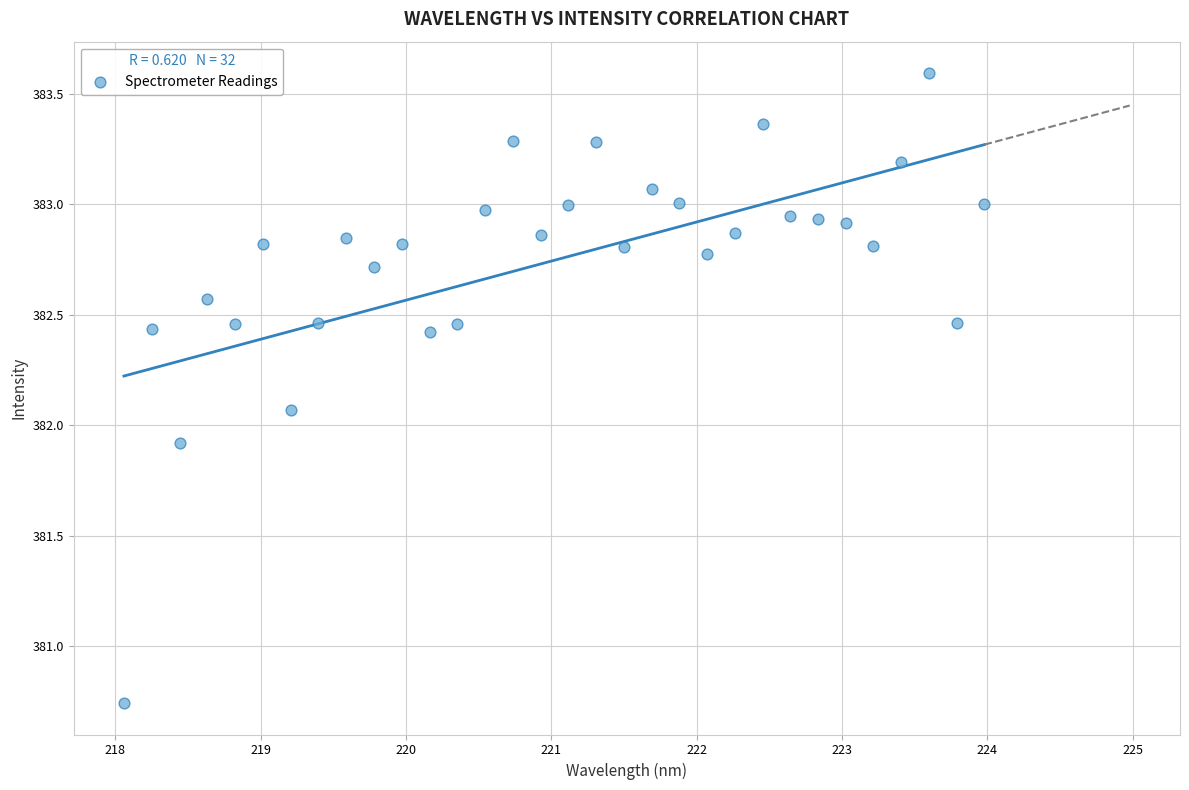

What is the range of Y values (max minus min)?

2.9